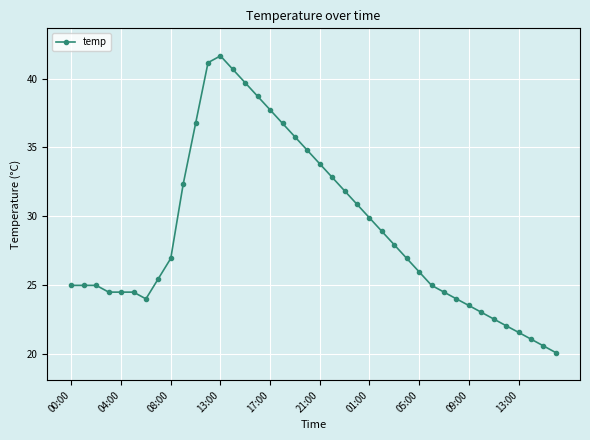

True or false: the data has more than 0 interior local peaks.

True